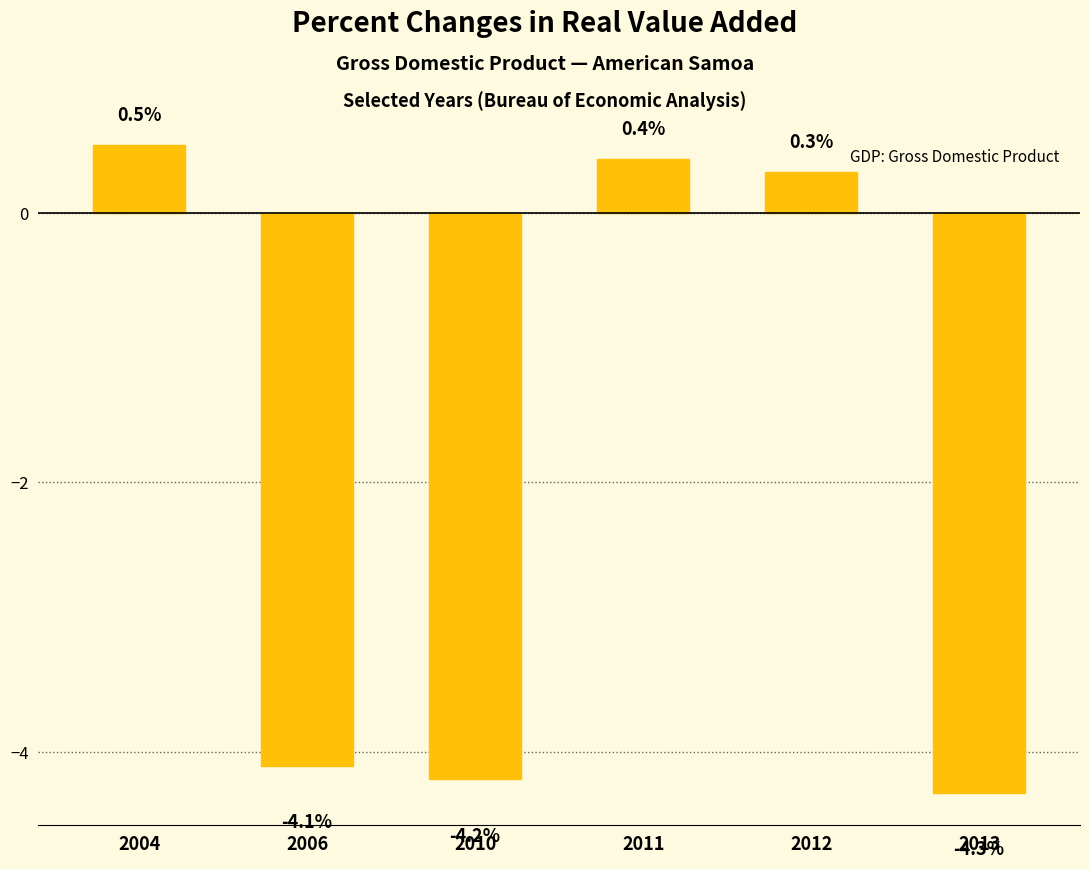

What is the difference between the maximum and minimum values?

4.8